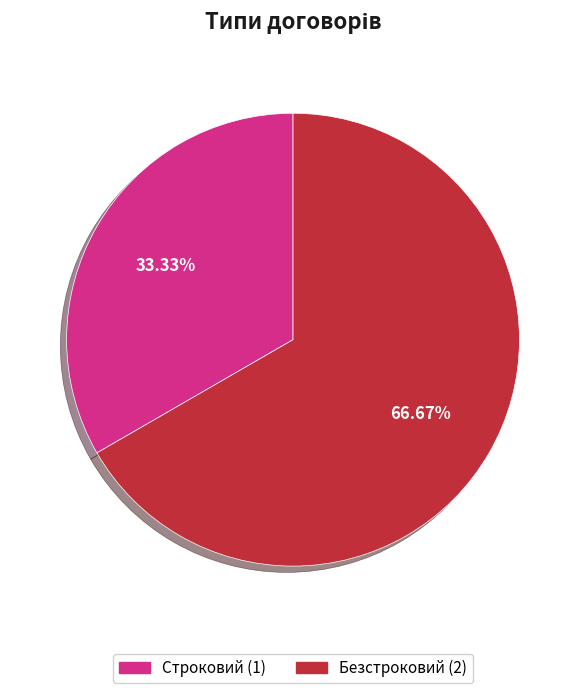

Approximately how many times larger is the value at Безстроковий compared to Строковий?

2.0